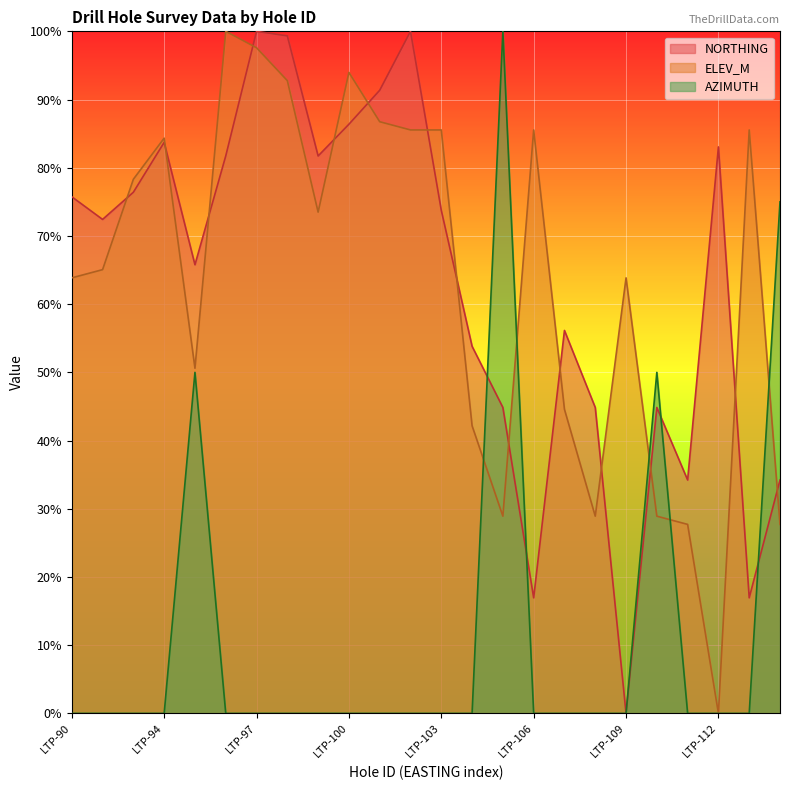

Between which two adjacent categories do NORTHING and ELEV_M first intersect?

LTP-92 and LTP-93